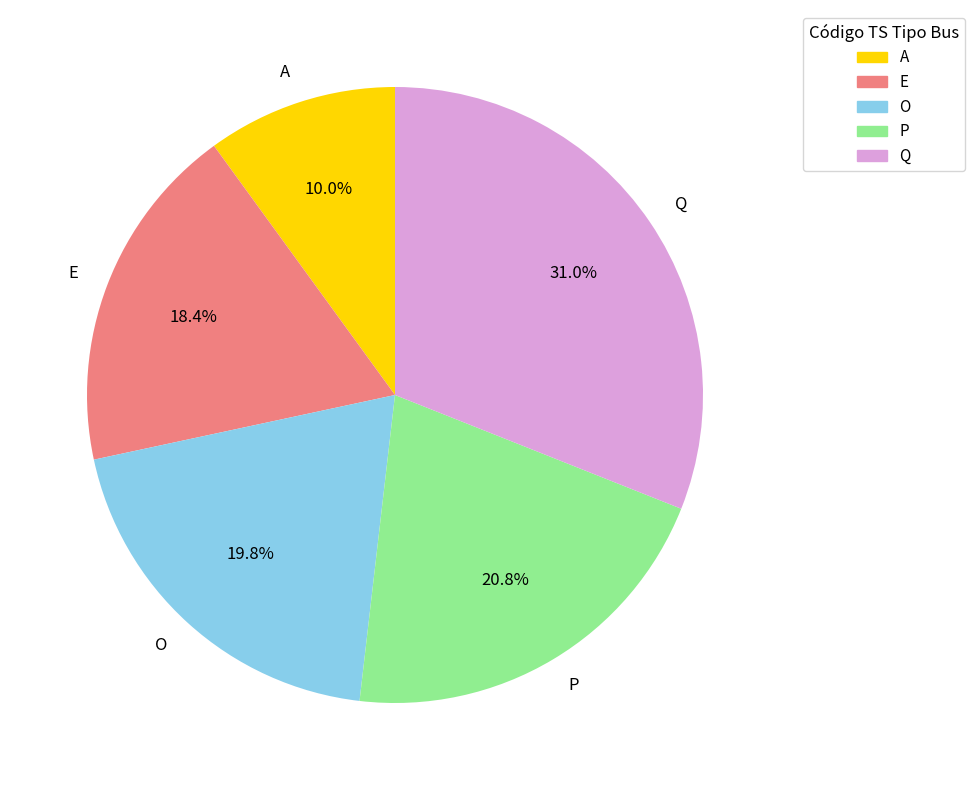

What is the smallest slice in the pie chart?

A